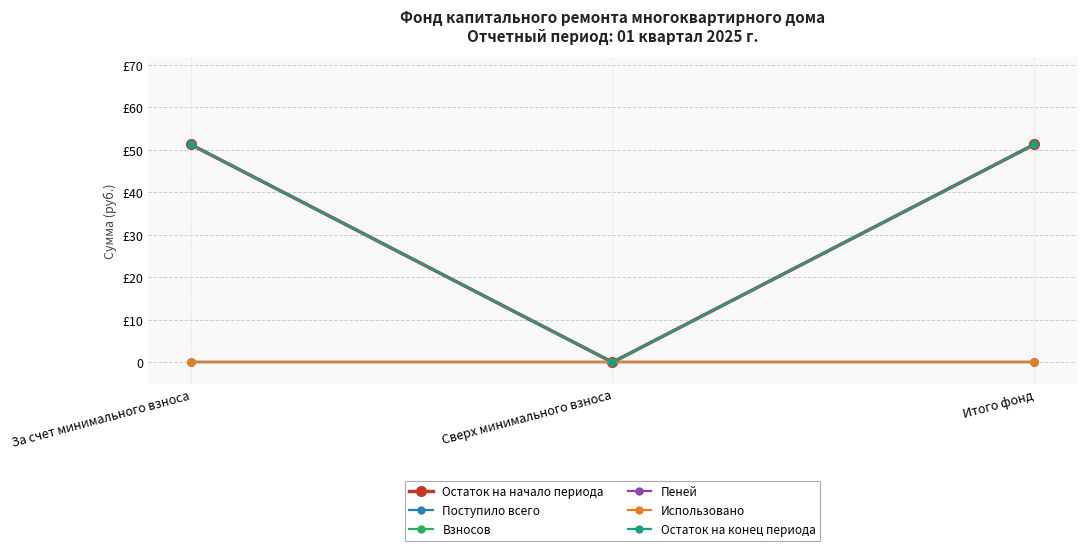

What is the difference between the second highest and minimum values in the Остаток на начало периода series?

51.2